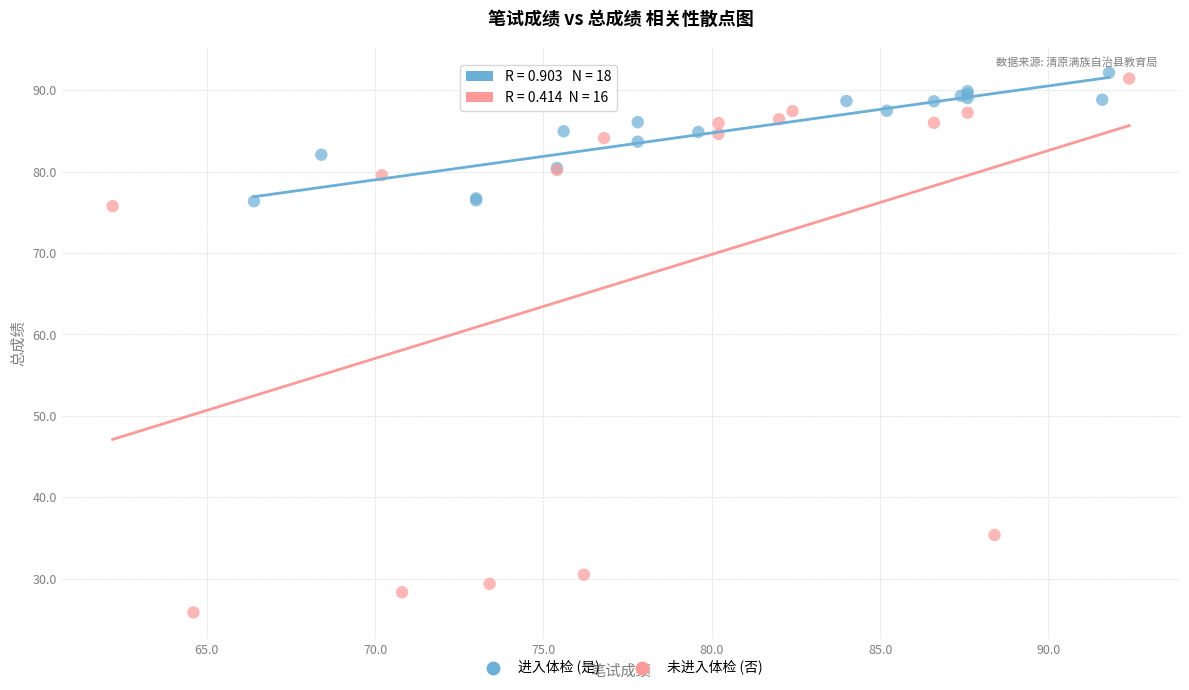

Which series has the widest spread of Y values?

未进入体检 (否)